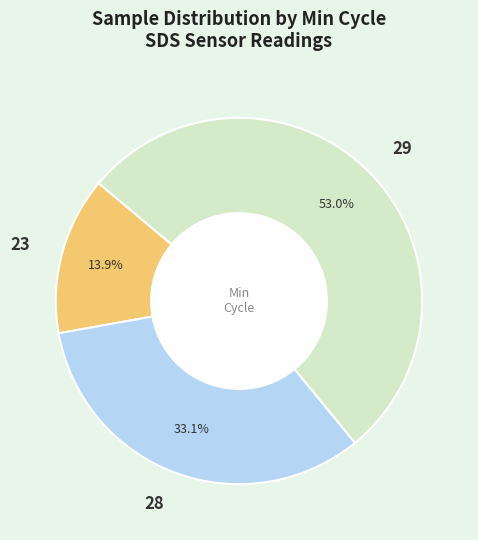

Does any single category account for the majority?

Yes